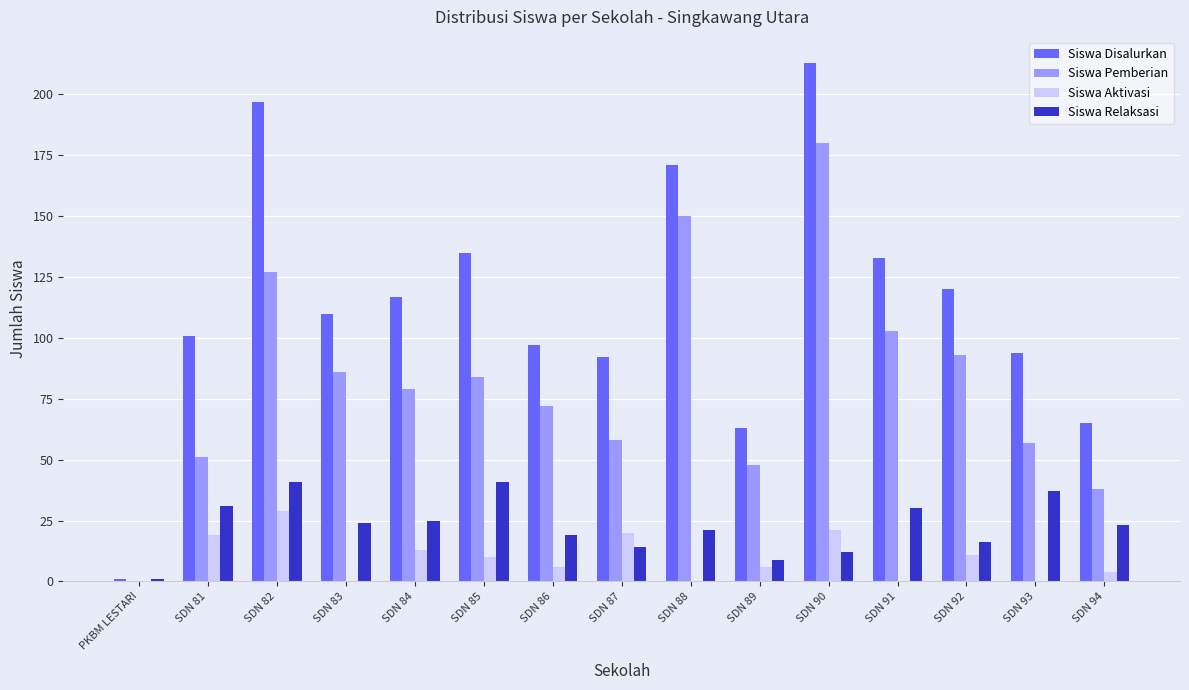

What is the maximum value for Siswa Disalurkan?

213